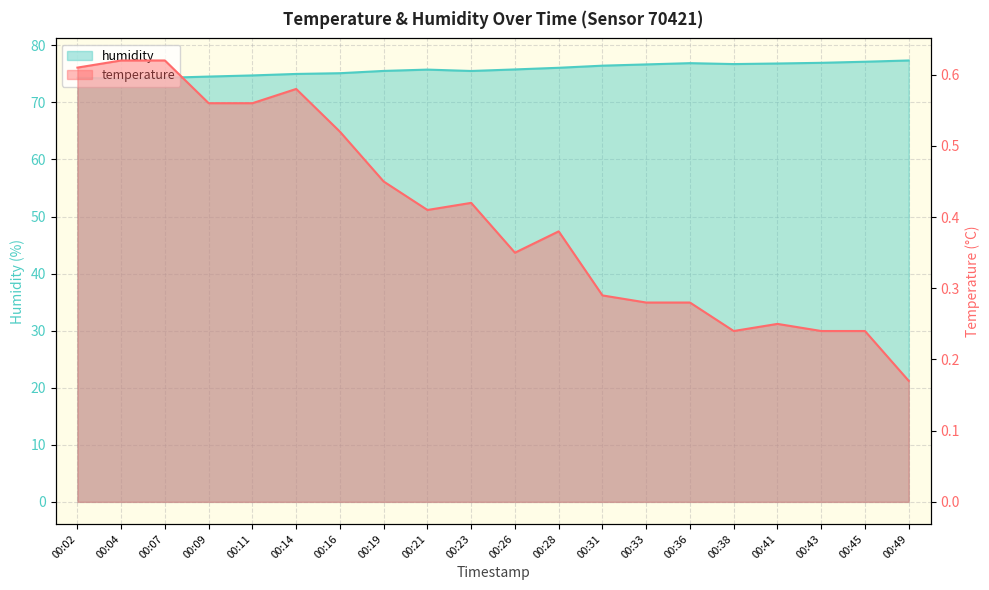

What is the smallest value displayed?

0.2